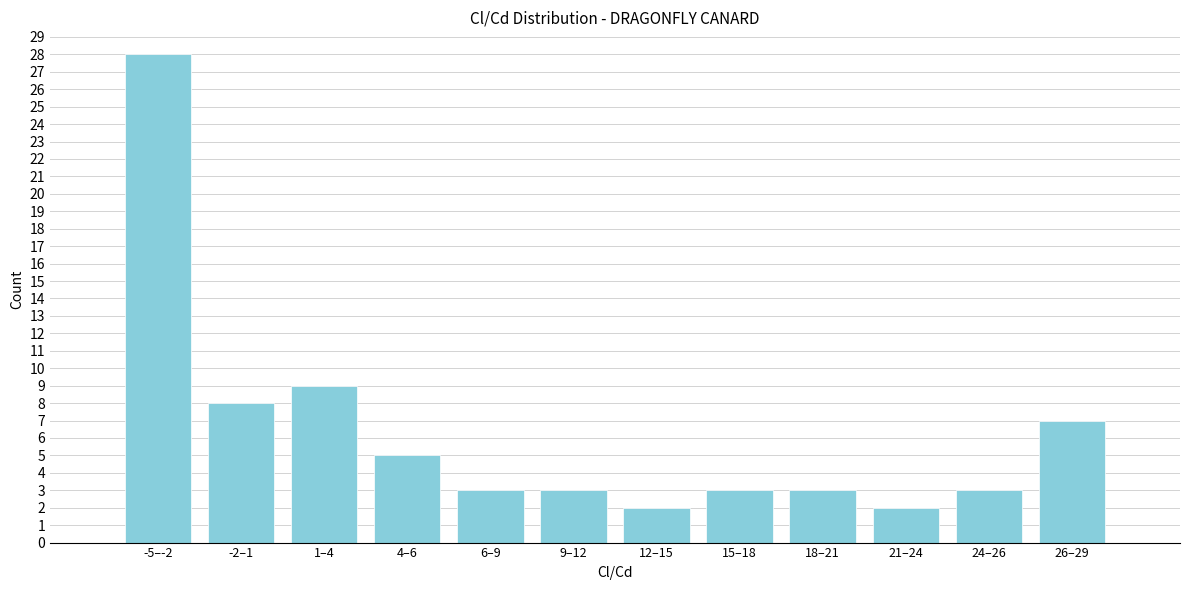

Reading left to right, extract all data points from this chart.

-5–-2=28	-2–1=8	1–4=9	4–6=5	6–9=3	9–12=3	12–15=2	15–18=3	18–21=3	21–24=2	24–26=3	26–29=7